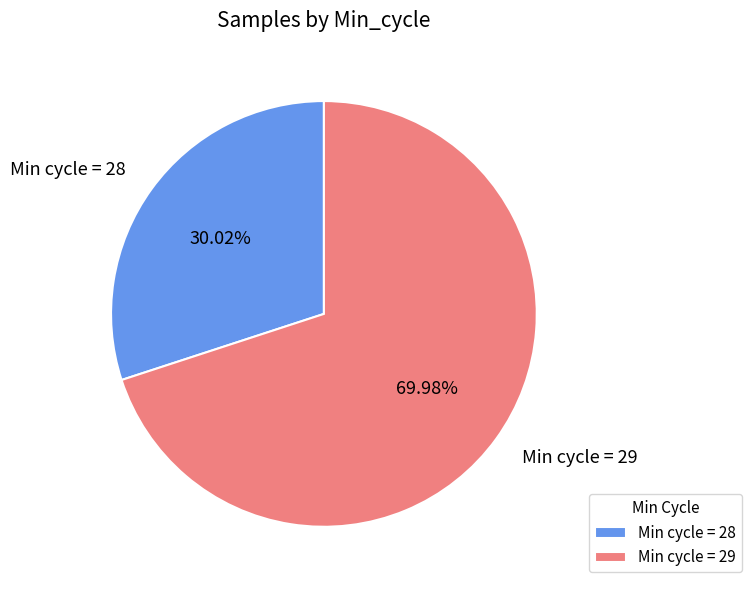

Is the sum of Min cycle = 28 and Min cycle = 29 greater than half?

Yes